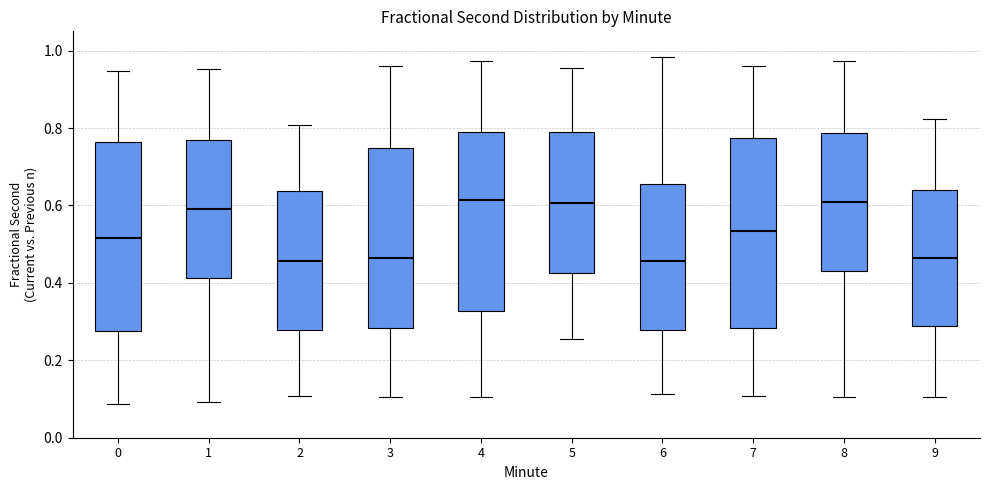

Where is the upper edge of the box at x = 3 on the y-axis? The values are not printed on the chart, so give them approximately, as read against the axis.

0.74